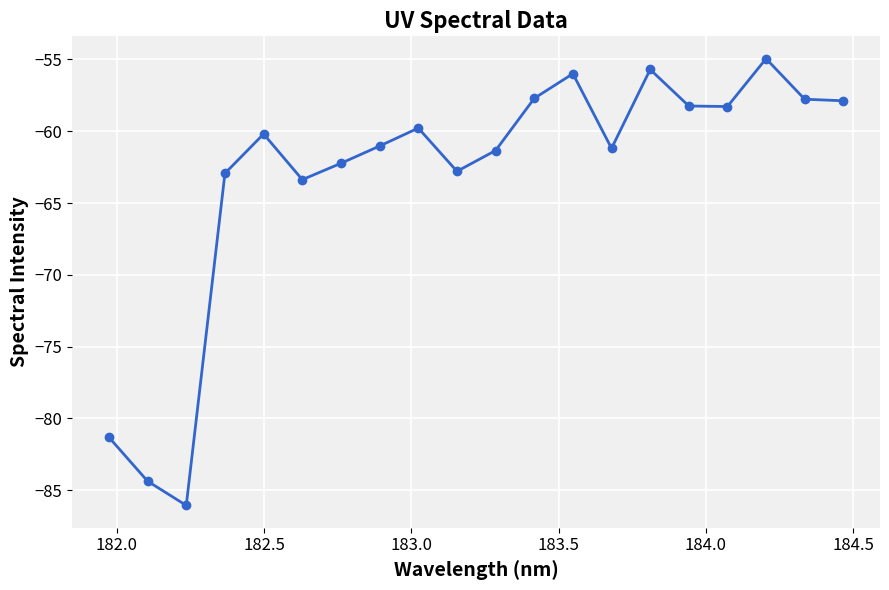

What is the value of the 19th point from the left?

-57.8